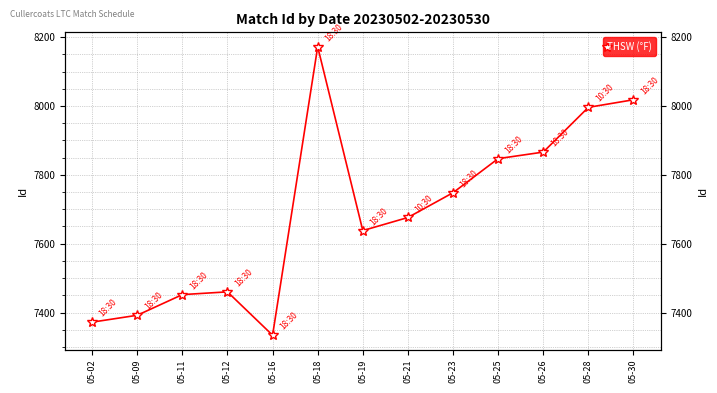

Rank the categories by value from highest to lowest.

05-18, 05-30, 05-28, 05-26, 05-25, 05-23, 05-21, 05-19, 05-12, 05-11, 05-09, 05-02, 05-16